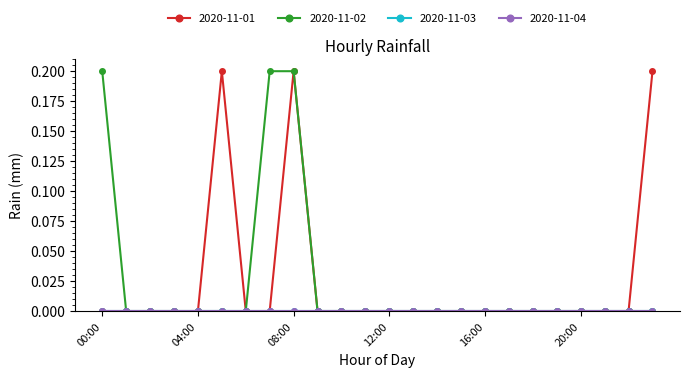

Is this an area chart (filled region under the line)?

No